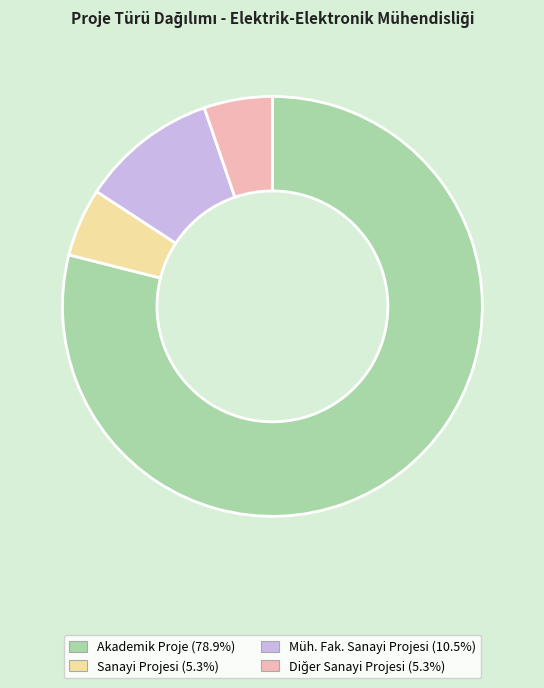

What is the largest slice in the pie chart?

Akademik Proje